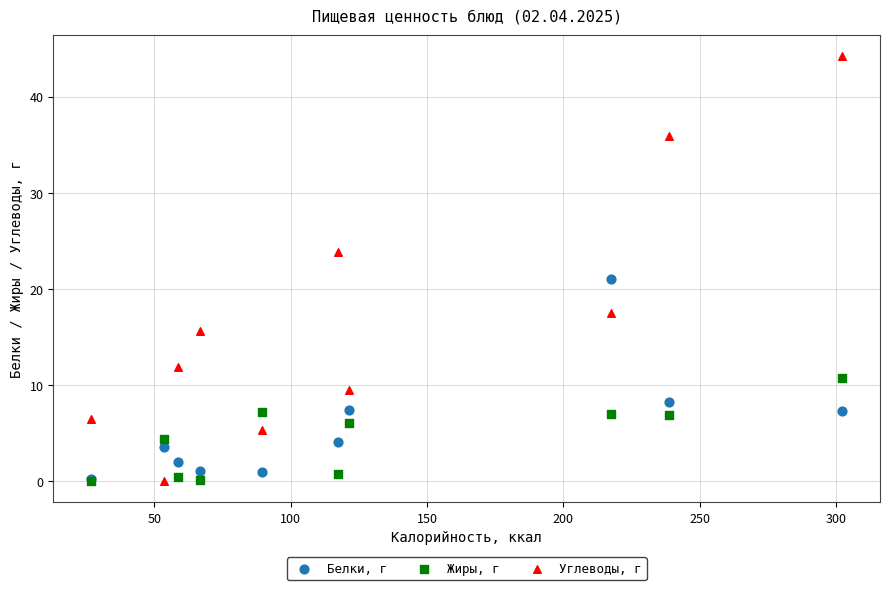

What are all the series names shown in the legend?

Белки, г, Жиры, г, Углеводы, г